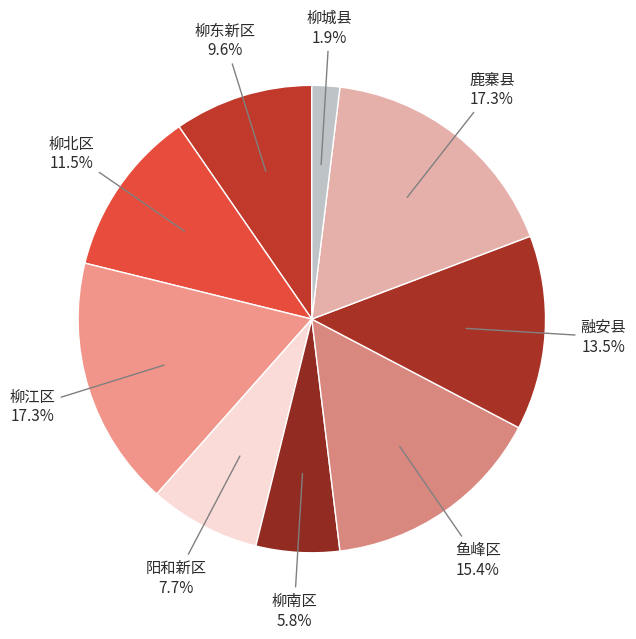

True or false: 阳和新区 accounts for 1% of the total.

False